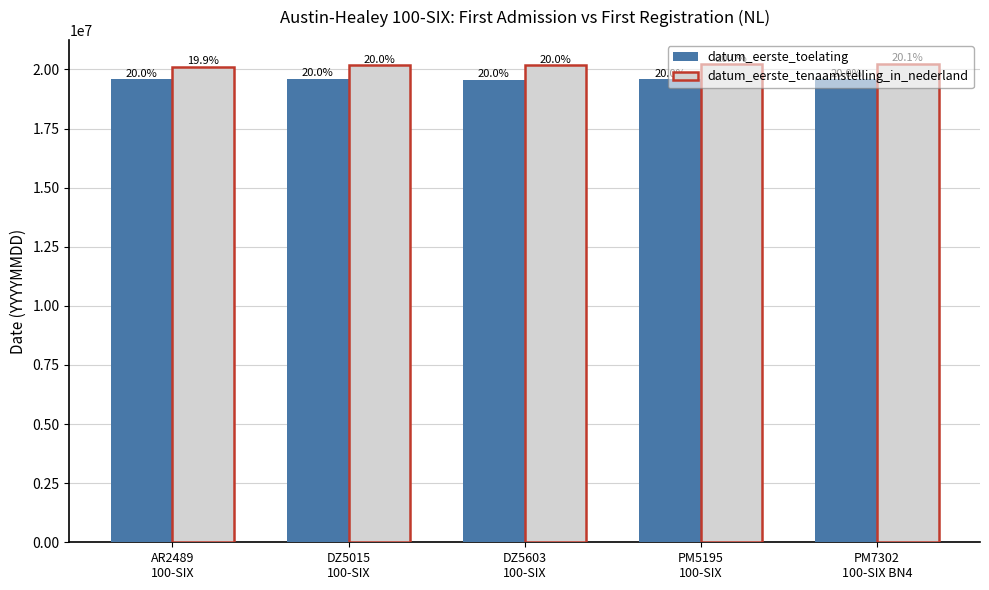

What is the difference between the maximum and minimum values in the datum_eerste_tenaamstelling_in_nederland series?

129608